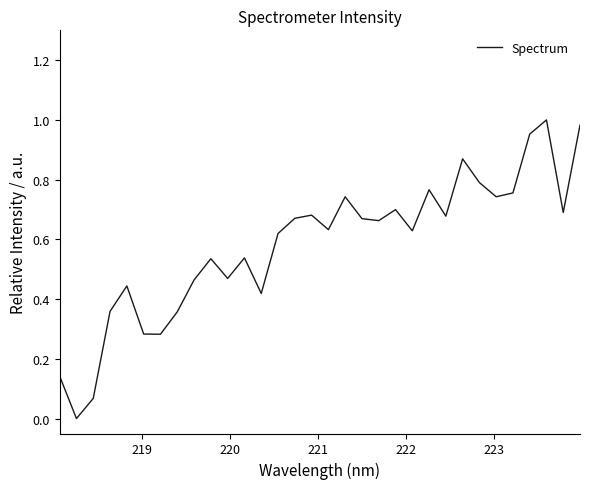

Does the chart have visible grid lines?

No